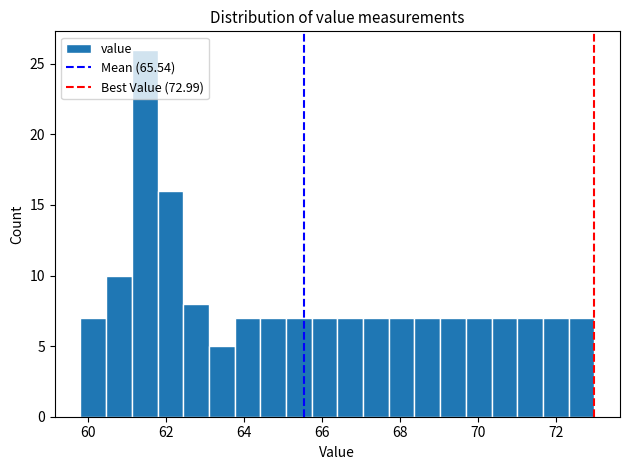

Read against the x-axis, roughly where is the centre of the tallest bar?

61.4